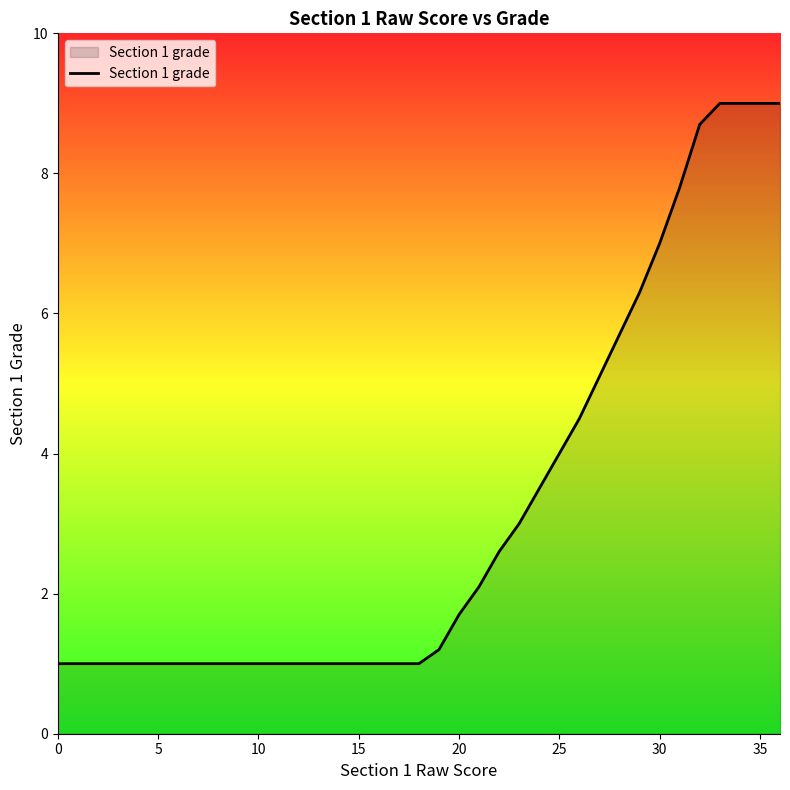

How many lines are shown in the chart?

1